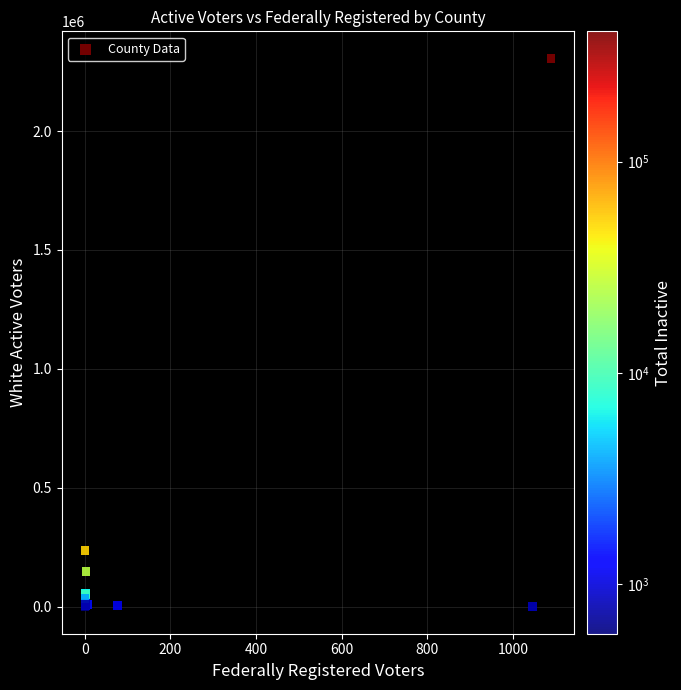

What Y value in the scatter plot is closest to 1152625?

235013.3